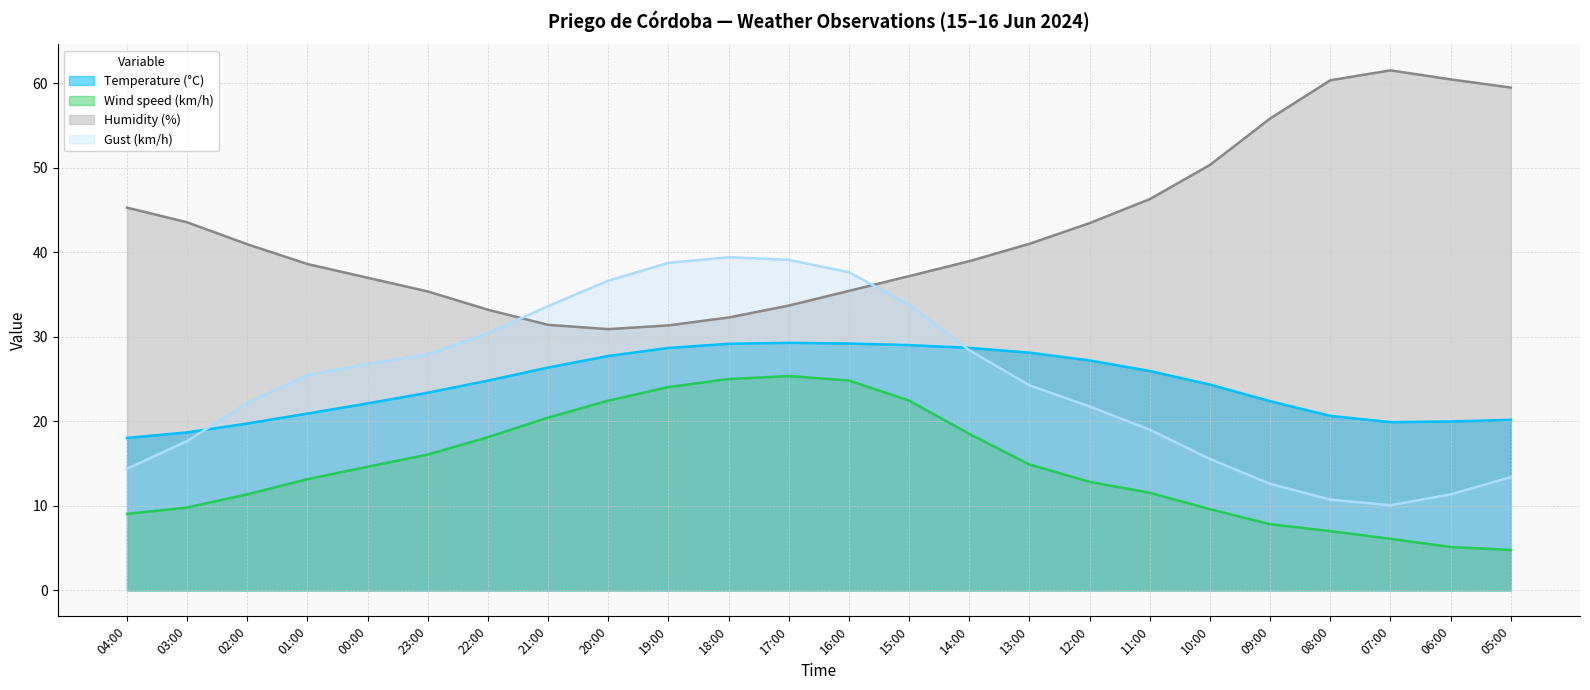

Rank the series at 00:00 from highest to lowest value.

Humidity (%), Gust (km/h), Temperature (°C), Wind speed (km/h)